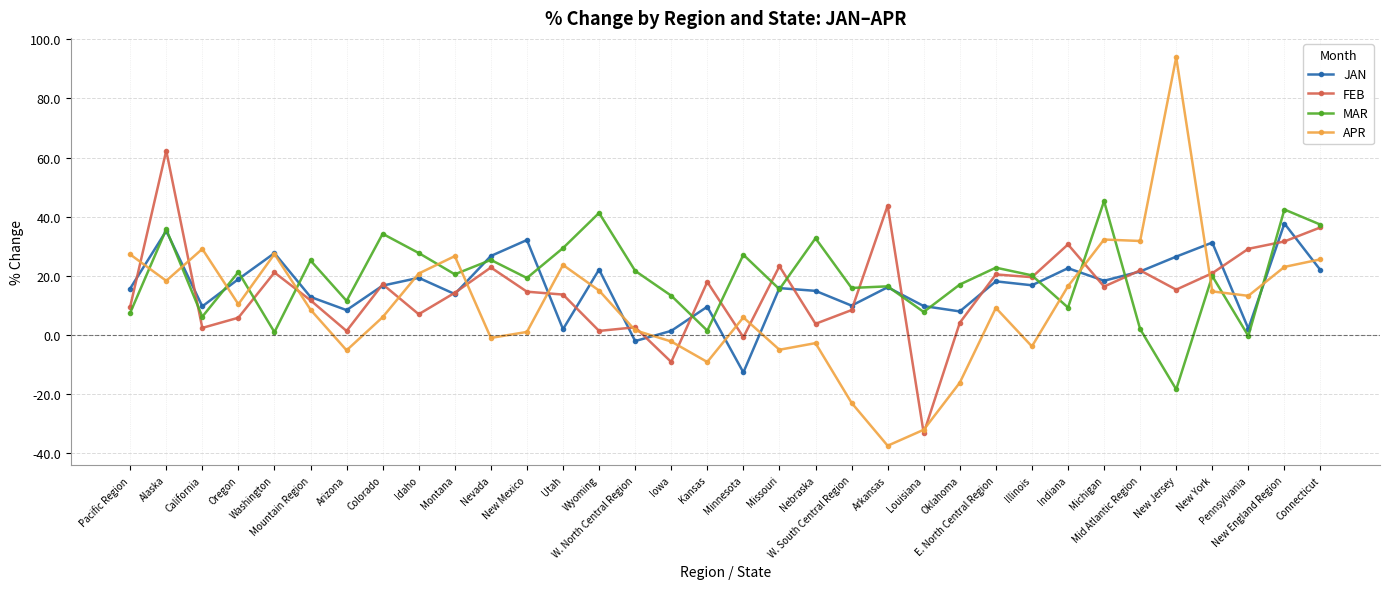

Which category has the lowest value in the MAR series?

New Jersey